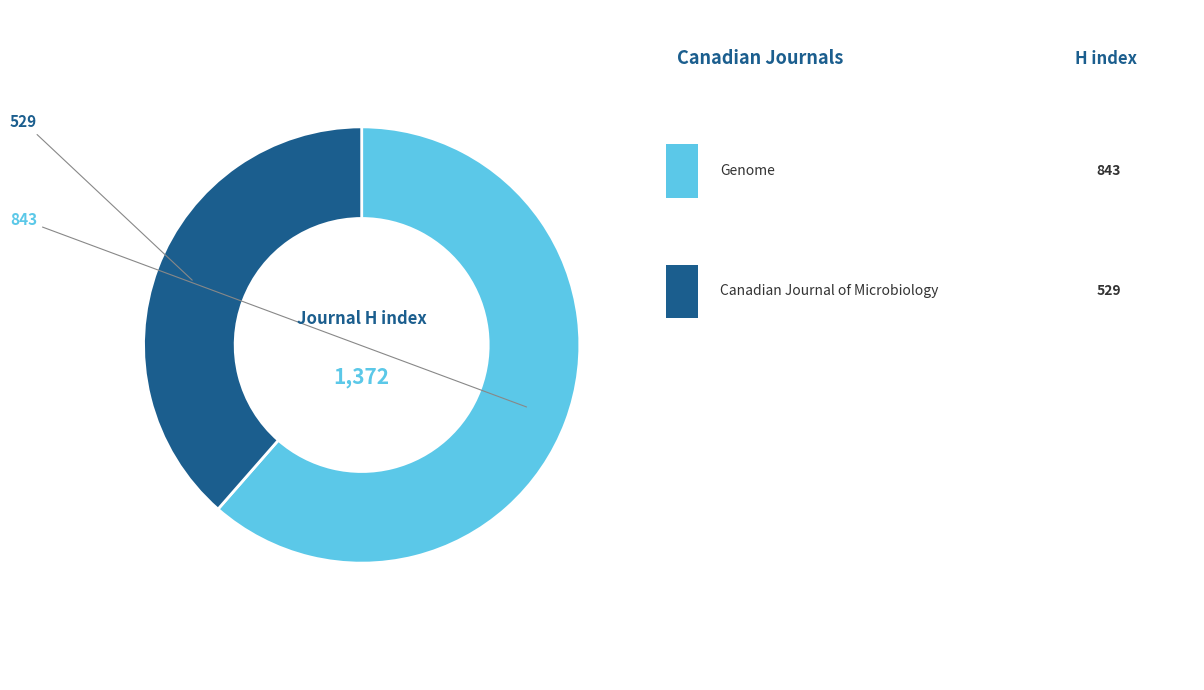

Is there any slice that represents more than half of the pie?

Yes